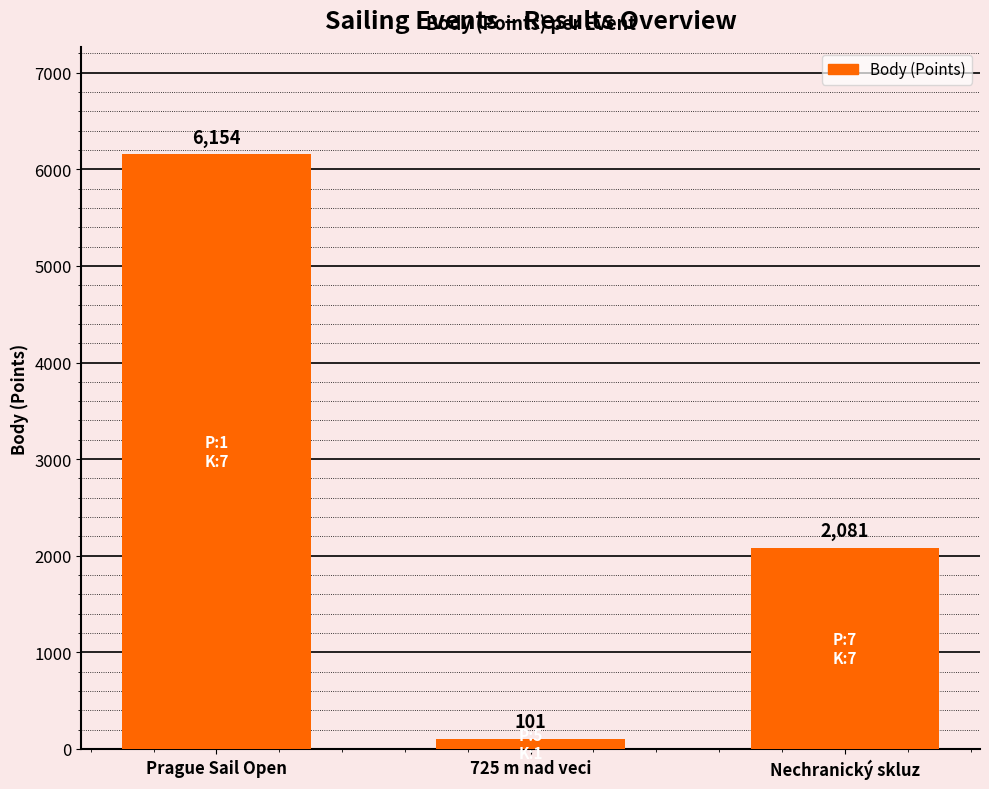

At which label does the data first exceed 2081?

Prague Sail Open